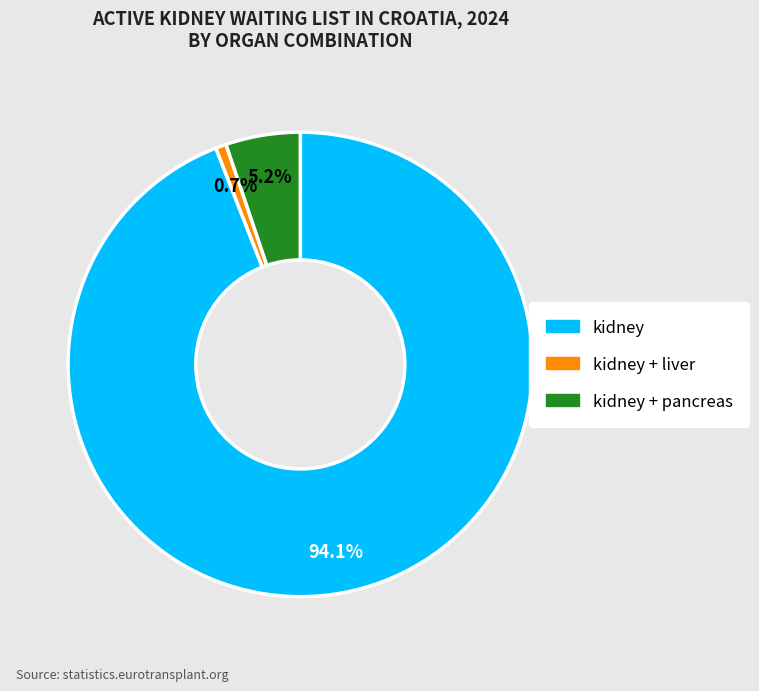

Is there a majority slice in this chart?

Yes